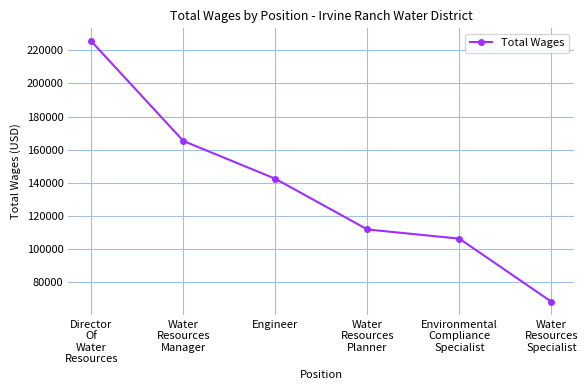

Approximately how many times larger is the value at Director
Of
Water
Resources compared to Water
Resources
Planner?

2.0